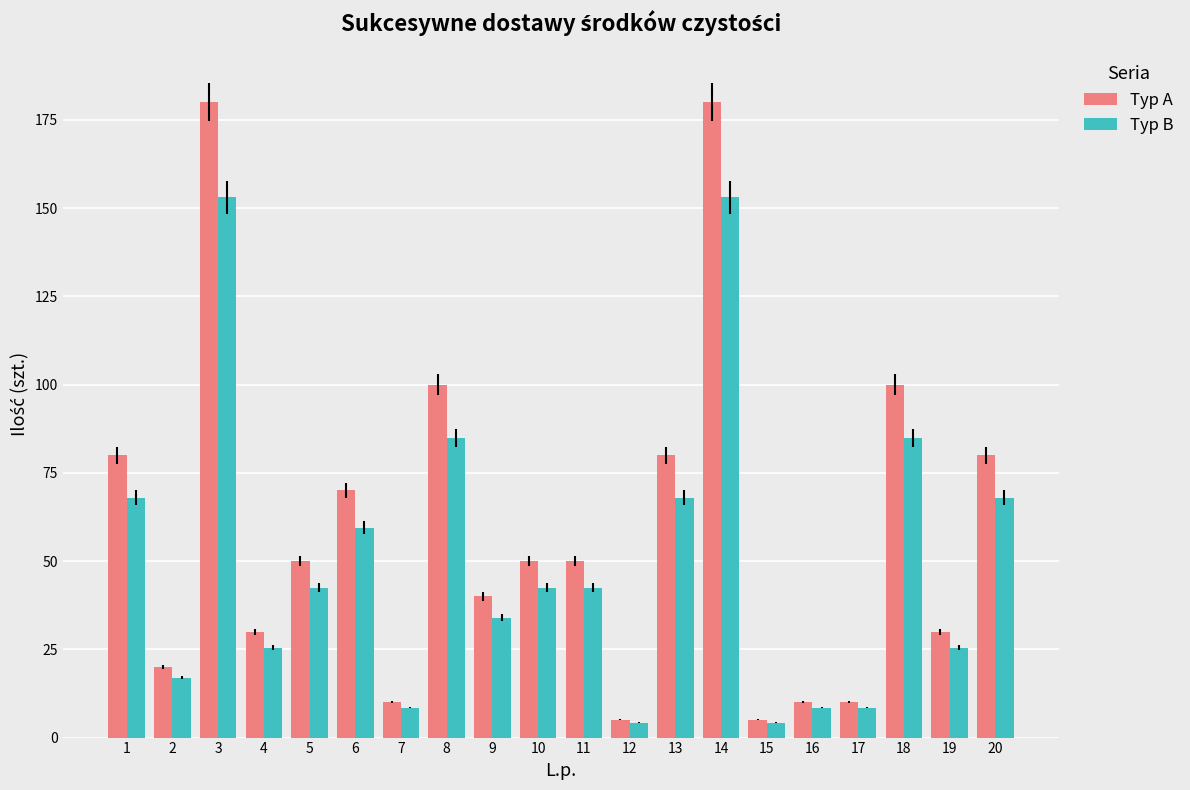

What is the total value across all series at 16?

18.5